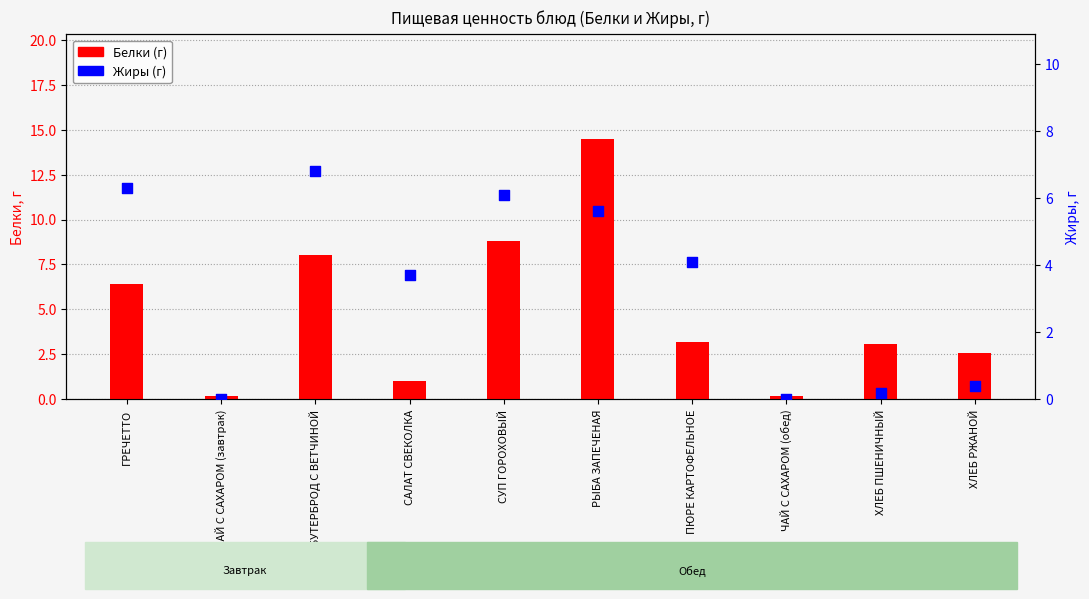

Which series has the largest total across all categories?

Белки